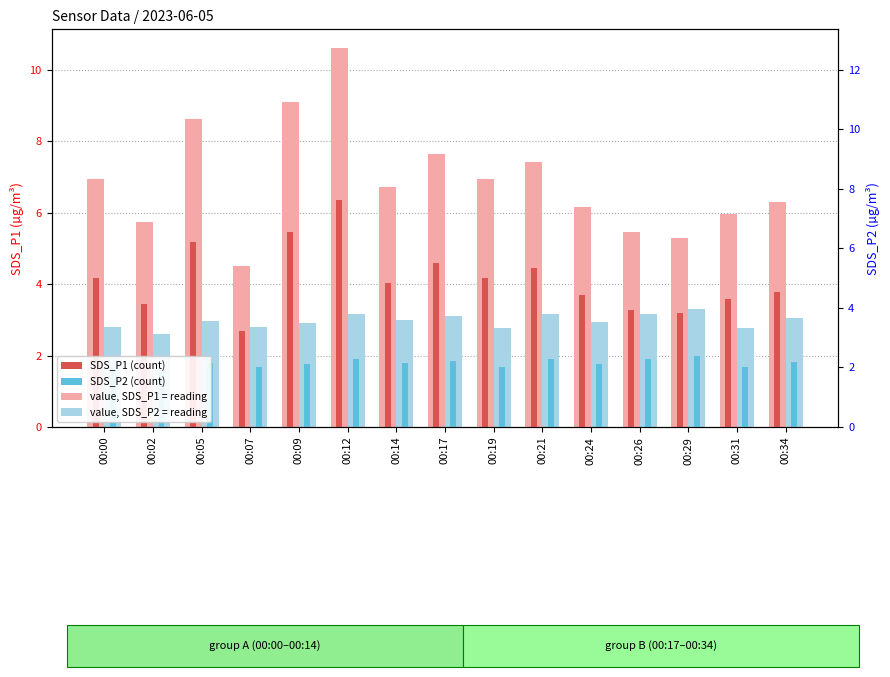

At which category is the sum across all series the highest?

00:12